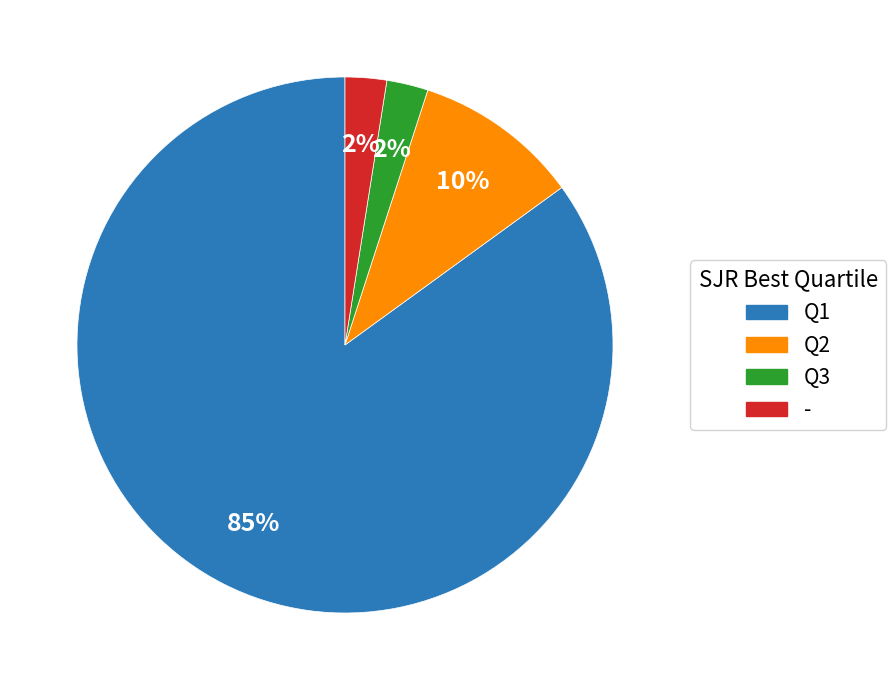

Approximately how many times larger is the value at - compared to Q3?

1.0